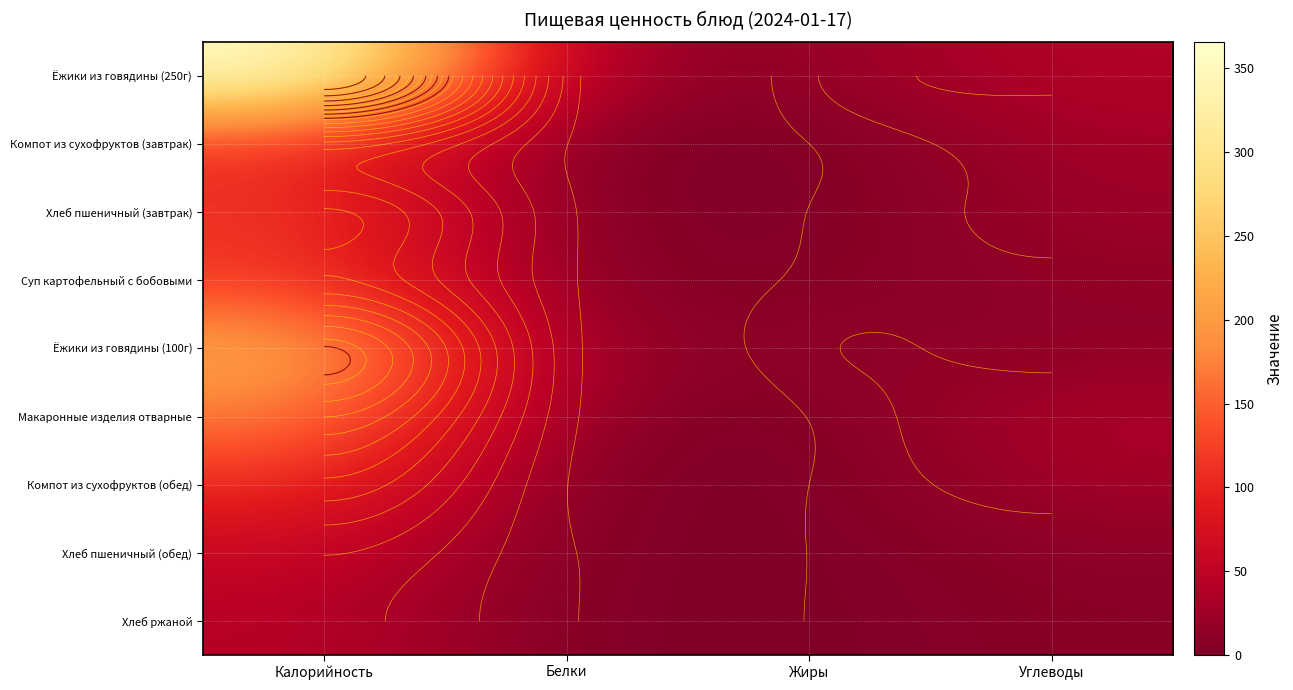

What is the total value across all series at Жиры?

37.3